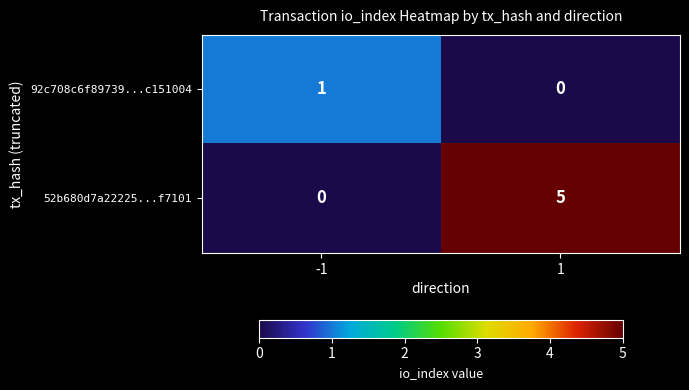

How many positive values does the 52b680d7a22225...f7101 series have?

1